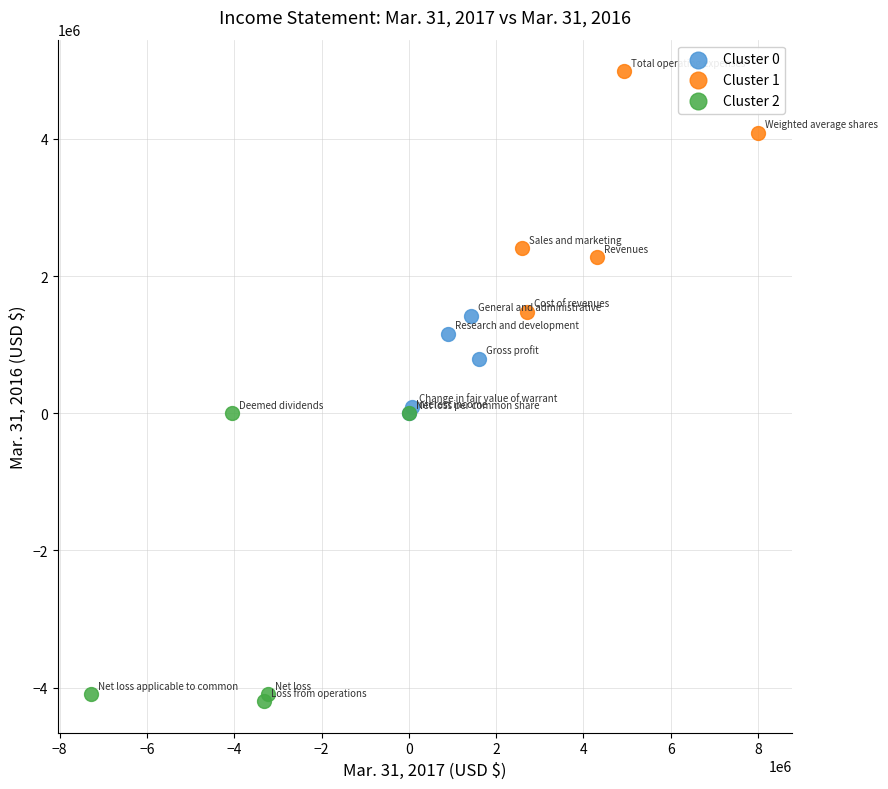

Which series reaches the maximum Y coordinate?

Cluster 1